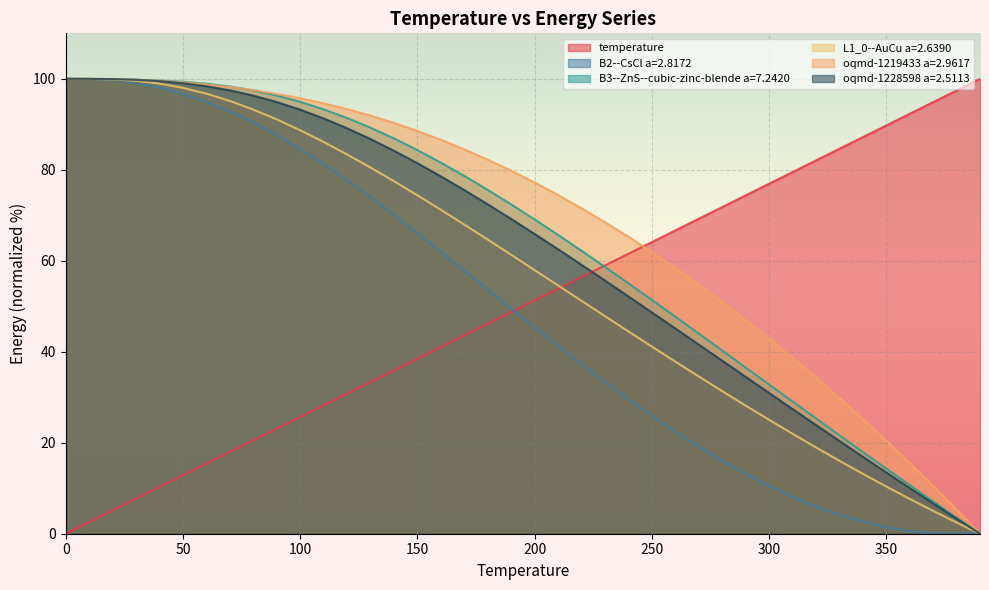

What are all the series names shown in the legend?

temperature, B2--CsCl a=2.8172, B3--ZnS--cubic-zinc-blende a=7.2420, L1_0--AuCu a=2.6390, oqmd-1219433 a=2.9617, oqmd-1228598 a=2.5113